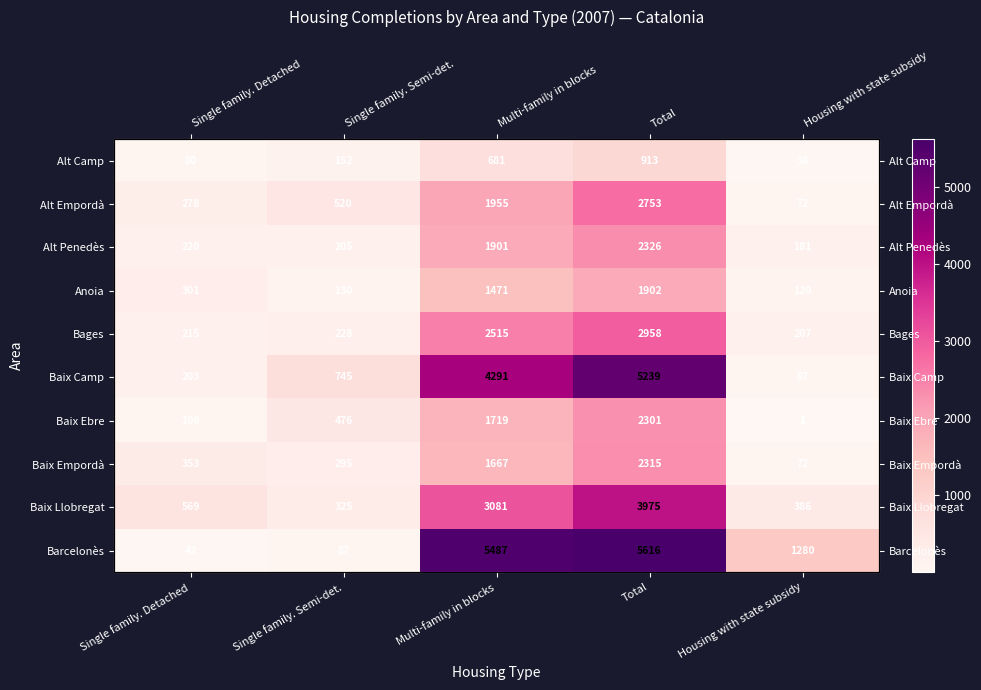

The Bages series shows 228 at Single family. Semi-det.. True or false?

True